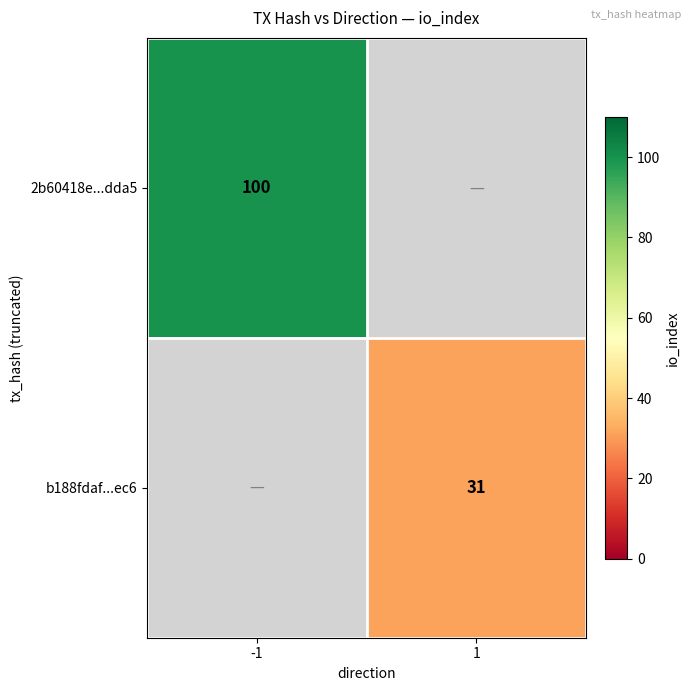

True or false: 2b60418e...dda5 has a value of 138 at -1.

False